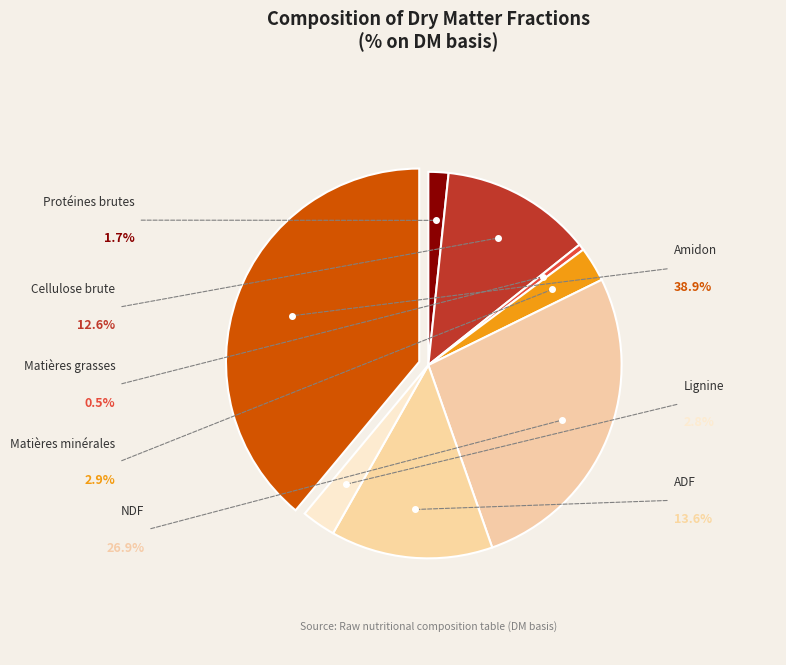

Which category has the smallest portion of the pie?

Matières grasses